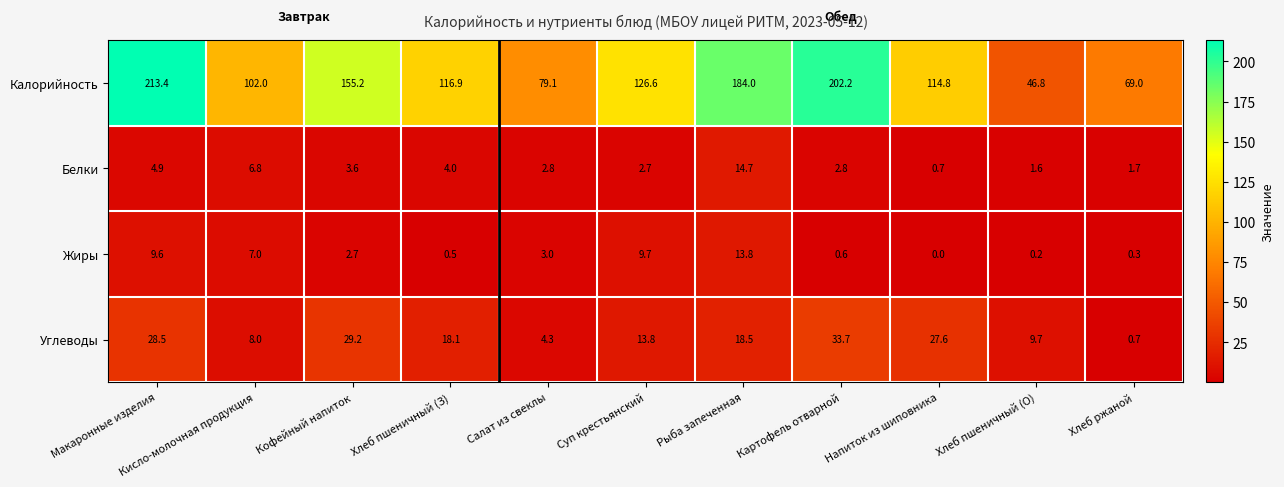

Which label corresponds to the smallest value in the chart?

Напиток из шиповника